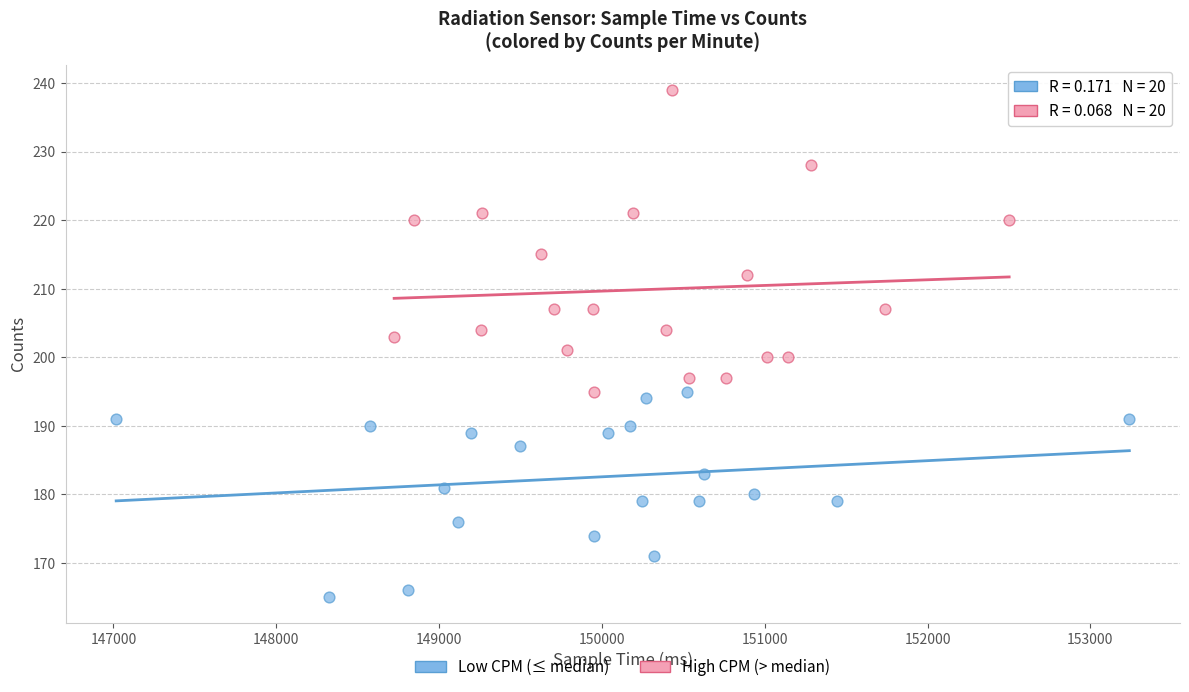

Which series contains the highest Y value?

High CPM (> median)